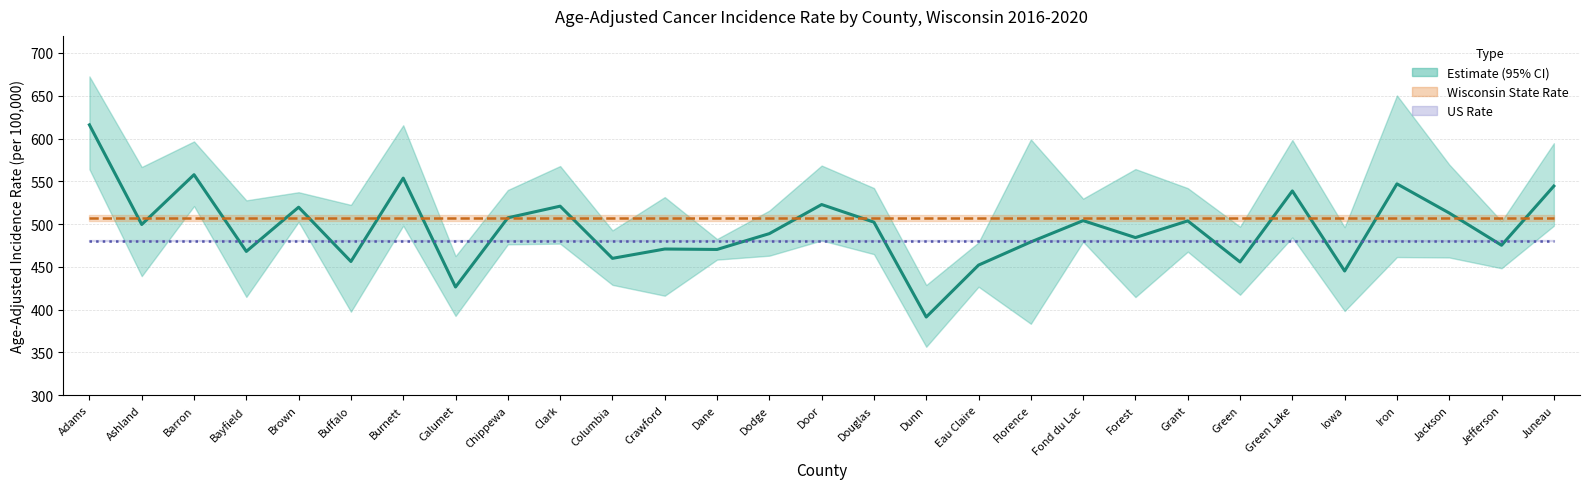

At which label is the value closest to 503?

Grant